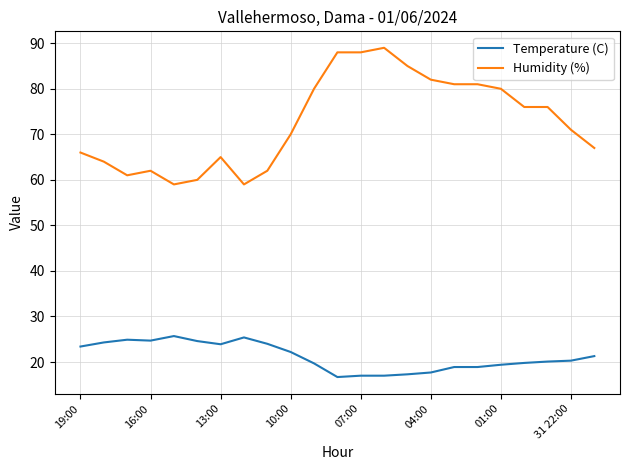

What is the difference between the maximum and minimum values in the Temperature (C) series?

9.0